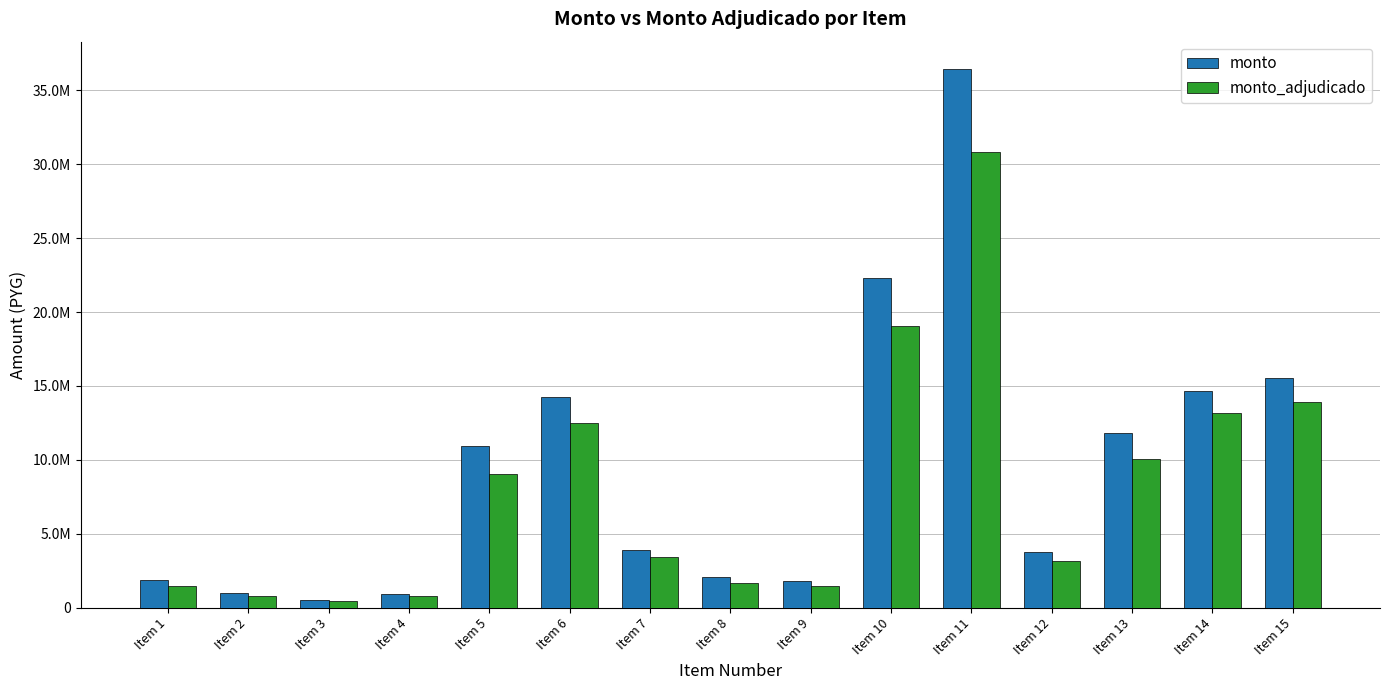

Is the value of monto_adjudicado at Item 14 greater than the value of monto at Item 11?

No